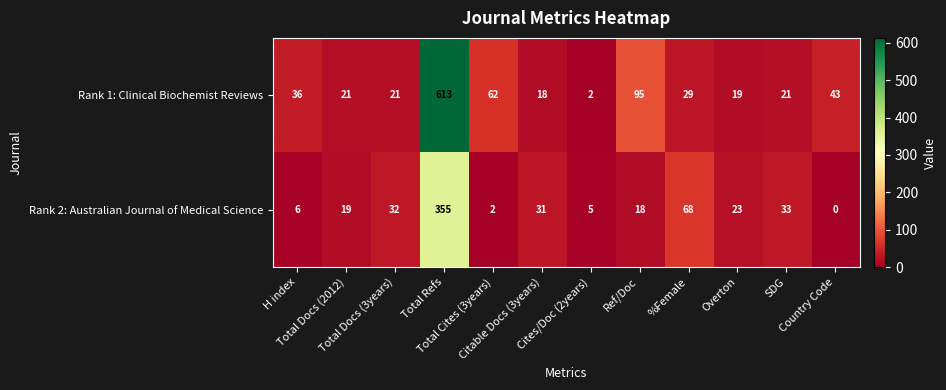

What is the greatest value displayed?

613